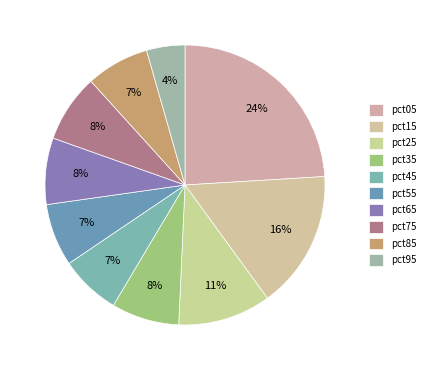

Is pct25 the majority of the pie?

No